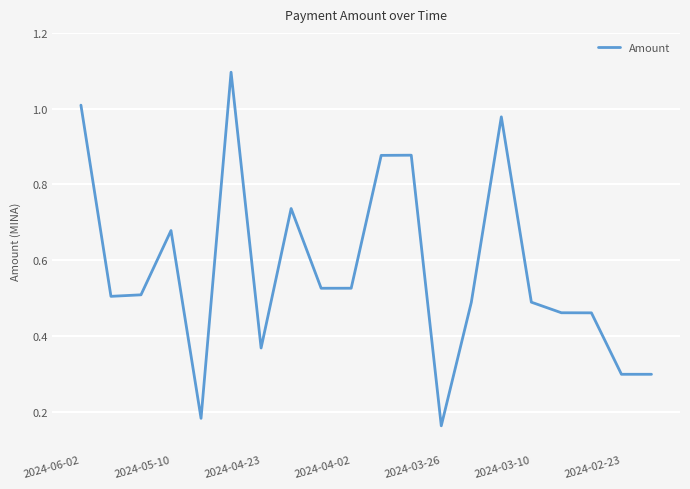

What is the maximum value shown in the chart?

1.1